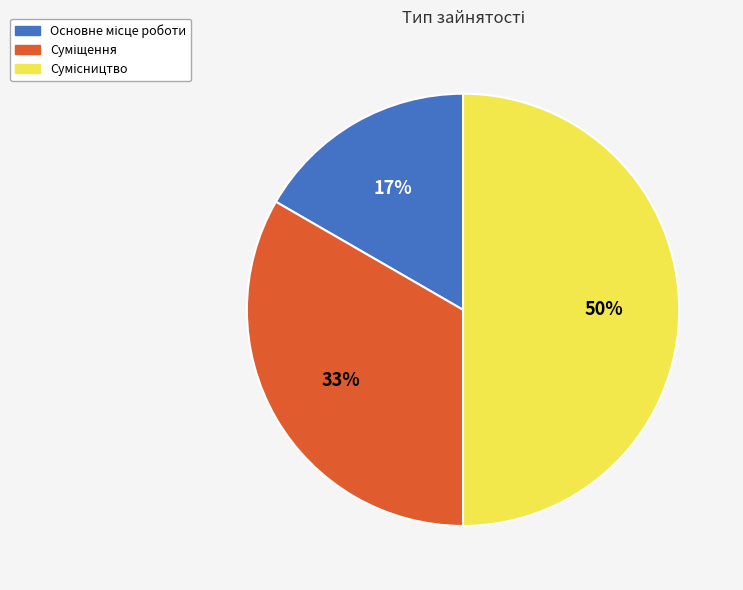

How many slices are in this pie chart?

3